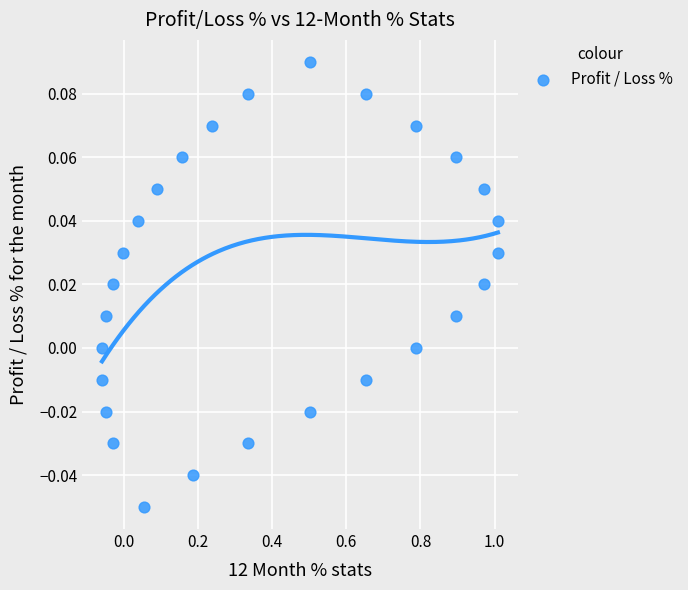

What is the range of X values (max minus min)?

1.1